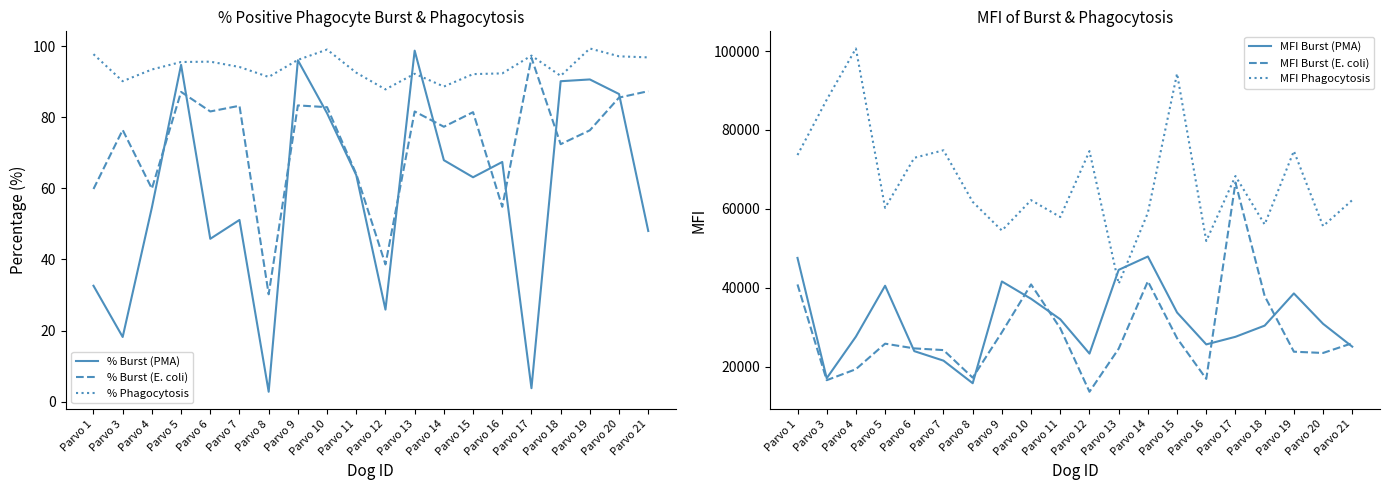

The value of % Burst (PMA) at Parvo 15 is 63.1. True or false?

True